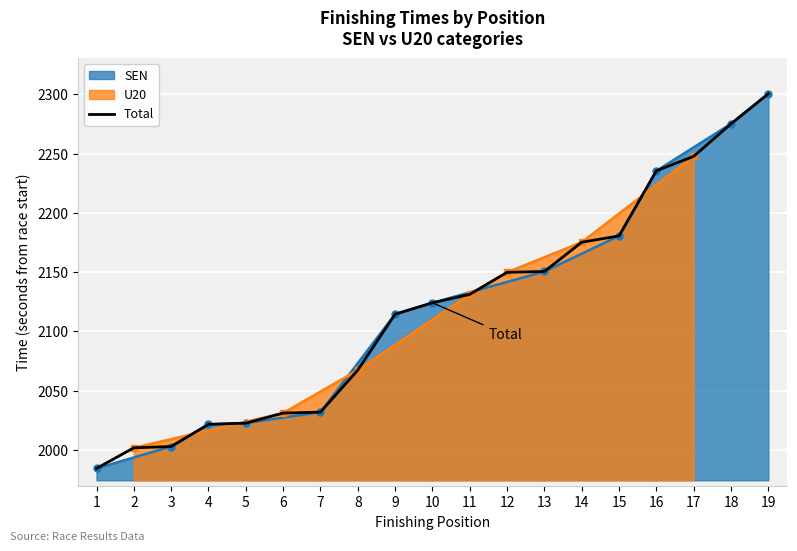

At which category does the chart reach its peak across all series?

19